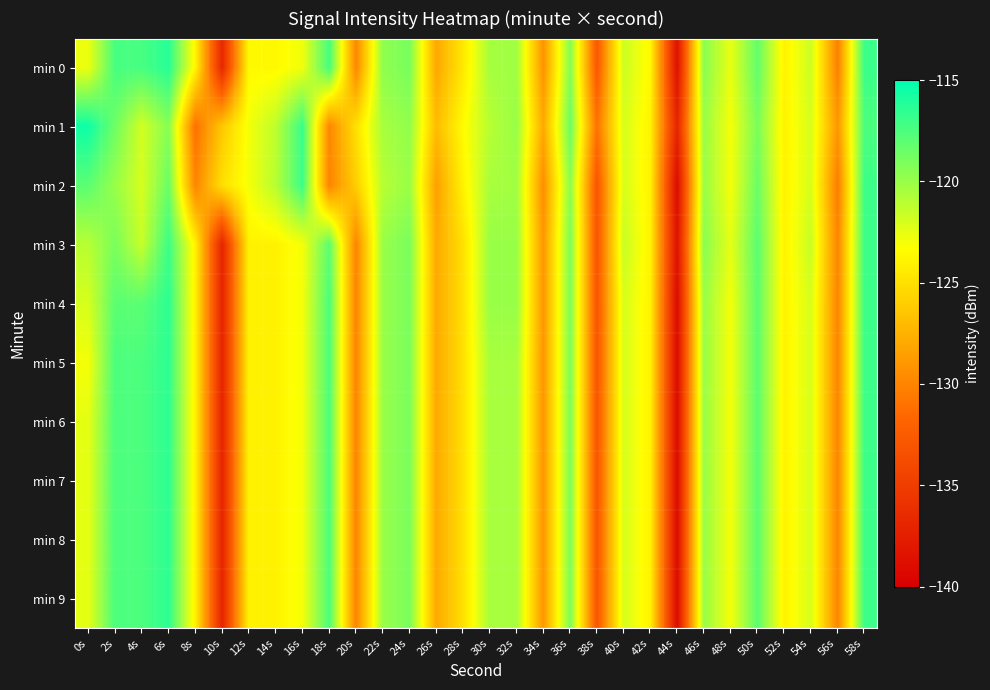

Which category has the highest value across all series?

0s